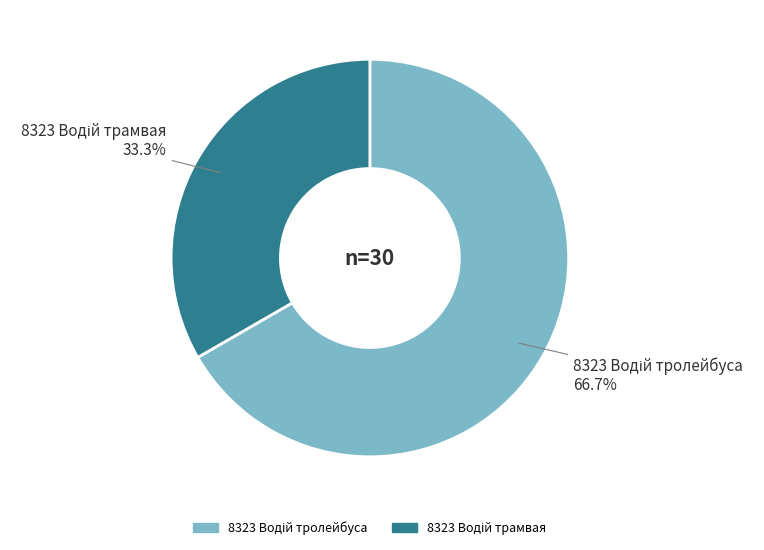

Does any single category account for the majority?

Yes